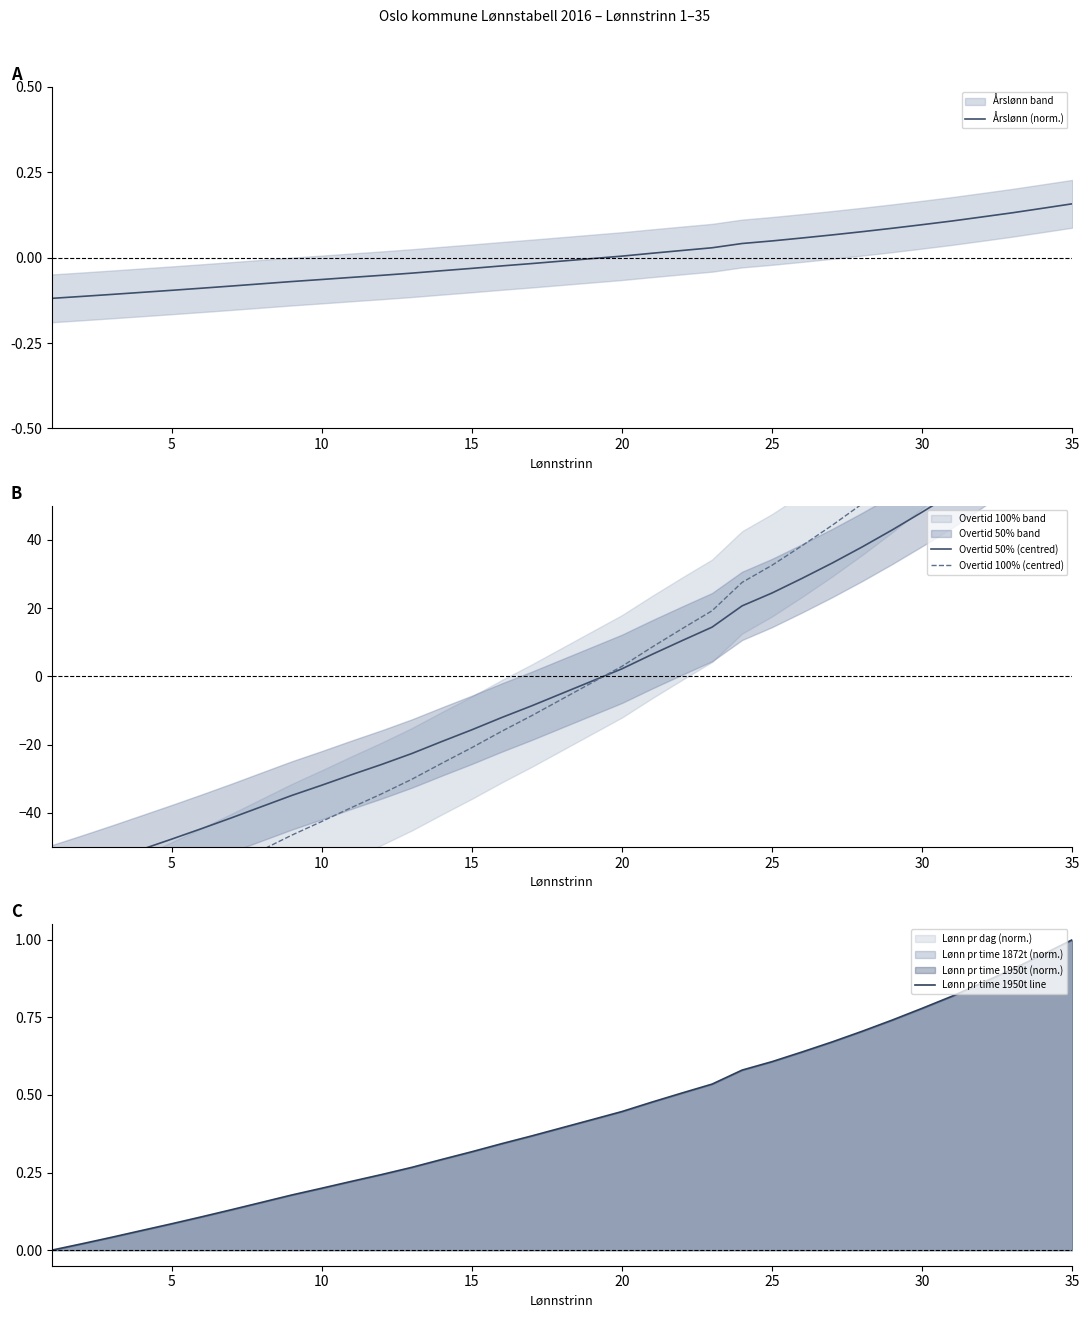

The value of Lønn pr time 1950t line at 35 is 1.0. True or false?

True